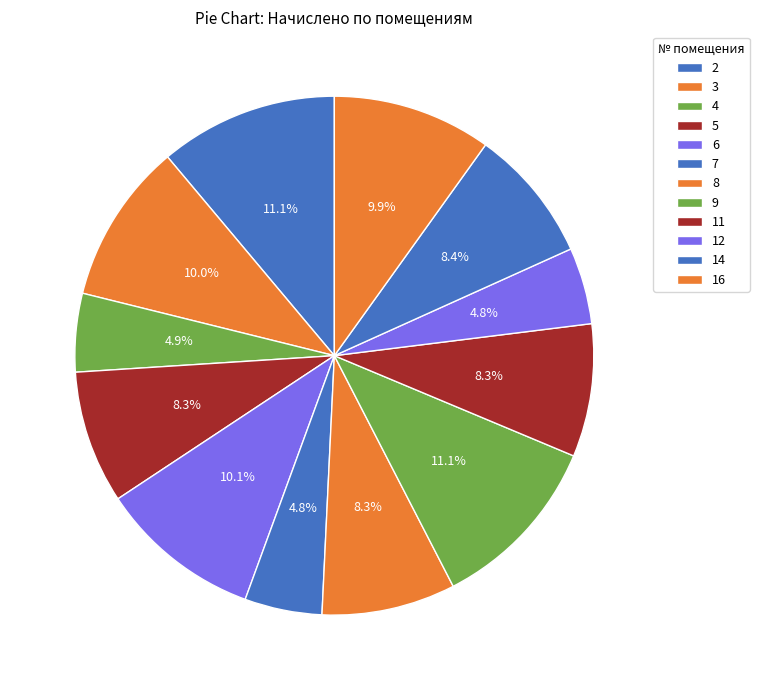

What is the smallest slice in the pie chart?

12